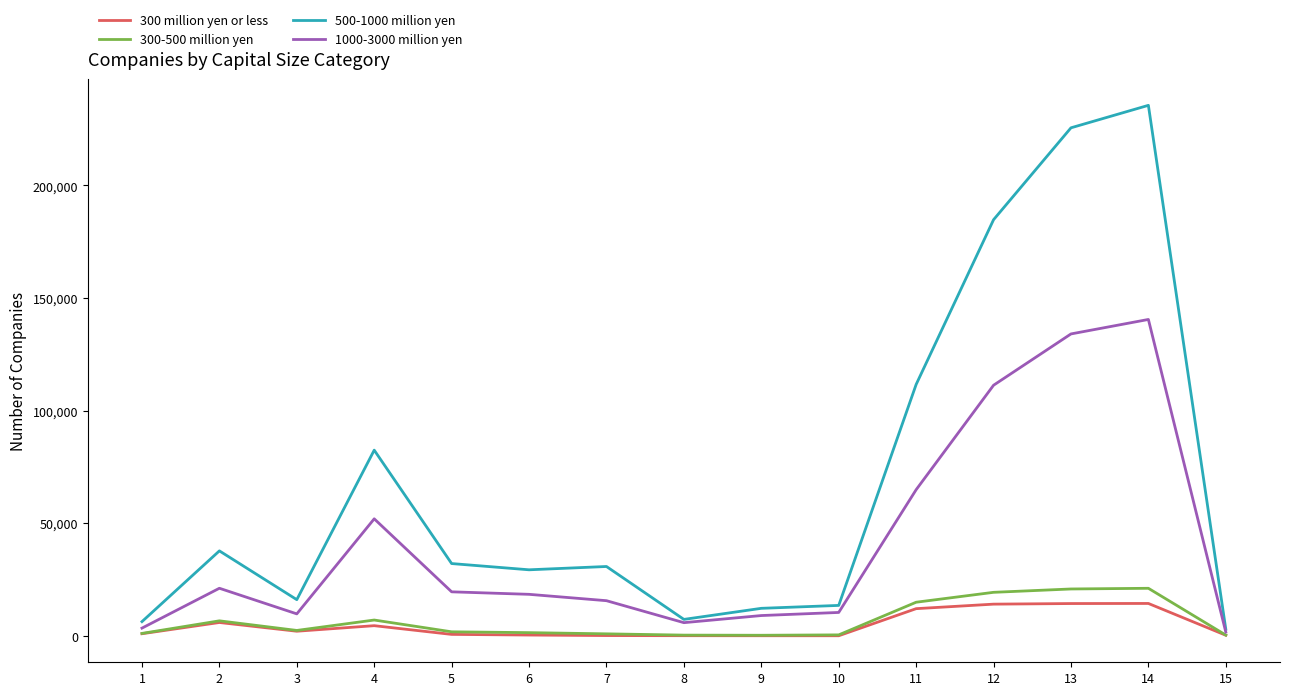

Which series has the largest total across all categories?

500-1000 million yen